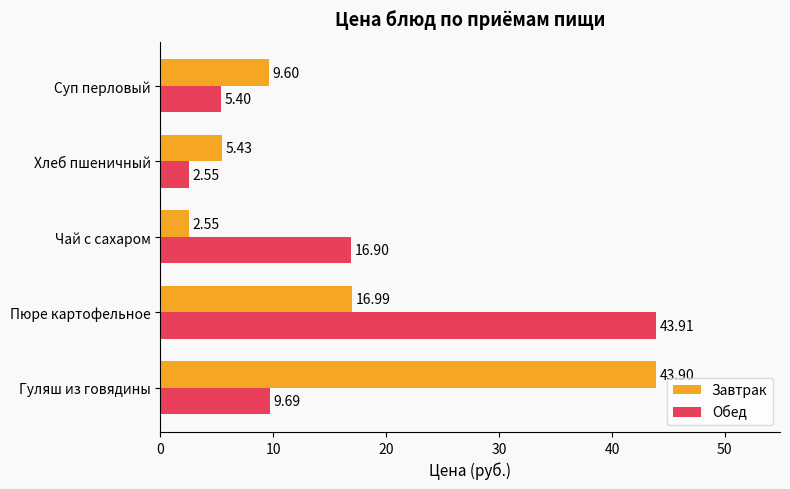

Where is Обед nearest to the value 23?

Чай с сахаром